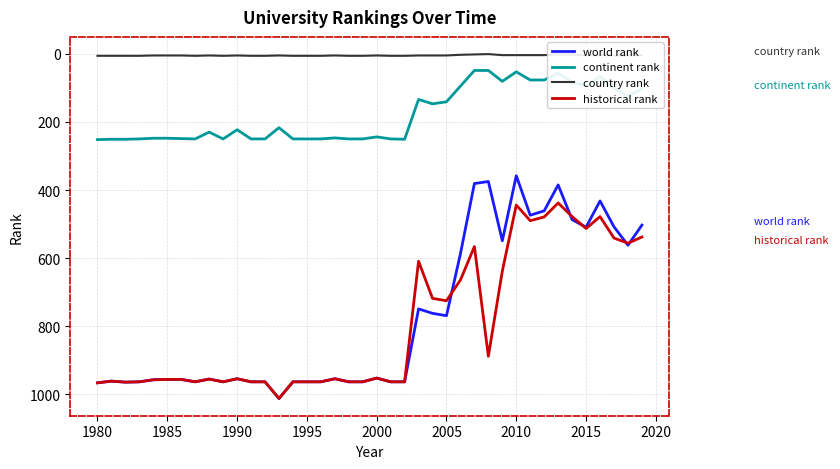

Count the country rank values in the range 4 to 6.

35